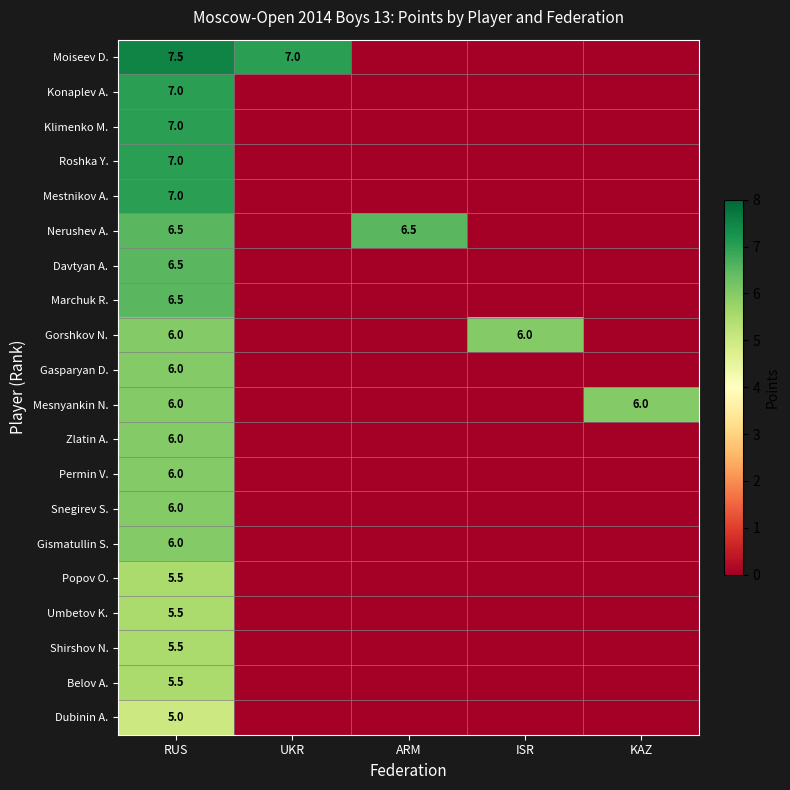

Which label corresponds to the smallest value in the chart?

ARM